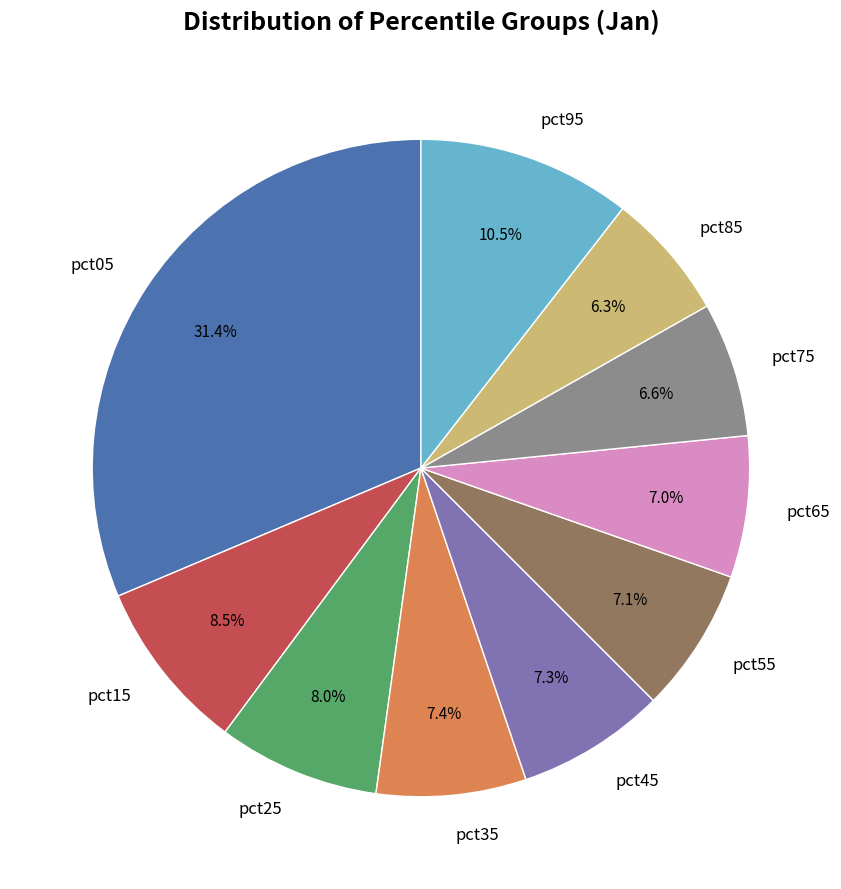

Which category has the biggest portion of the pie?

pct05